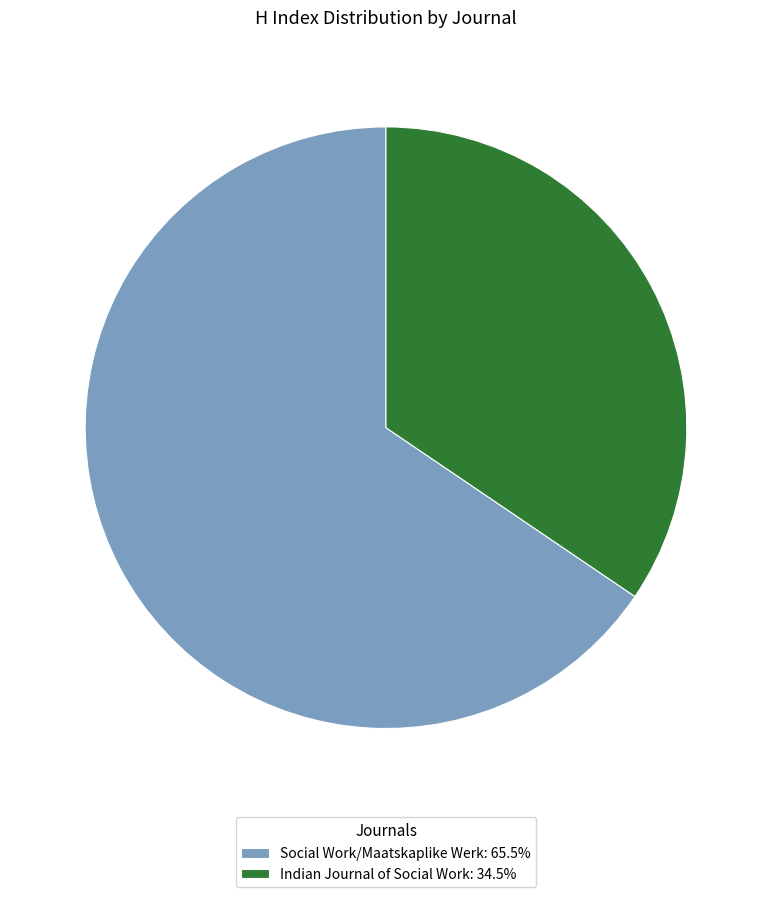

Combined, do Social Work/Maatskaplike Werk: 65.5% and Indian Journal of Social Work: 34.5% account for over 50%?

Yes